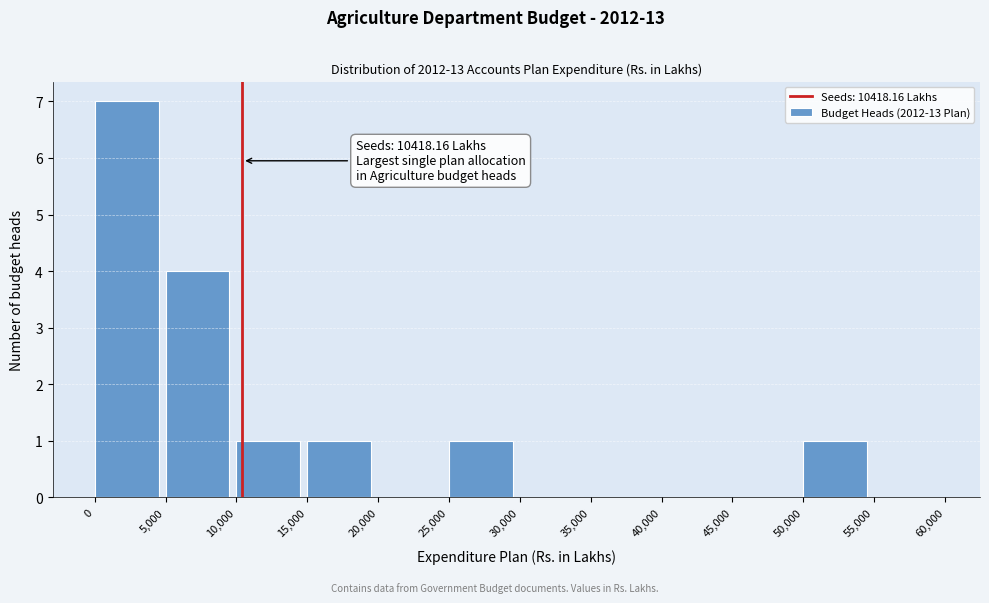

Which range on the x-axis has the tallest bar?

0 to 5,000